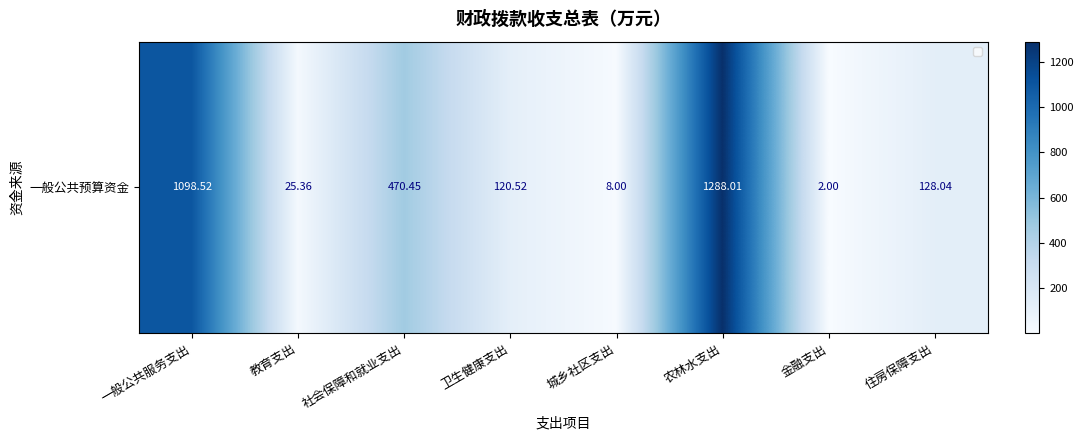

What is the average value?

392.6